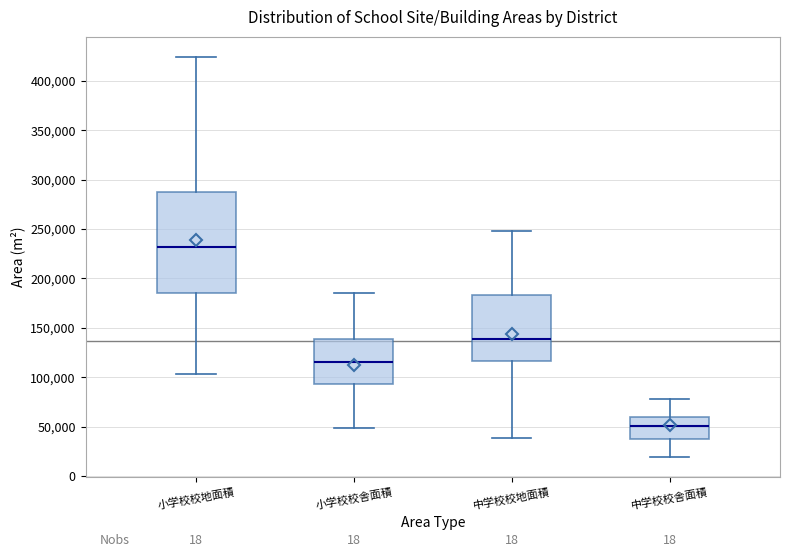

Reading left to right, read every box against the y-axis: the position of its median line, the range the box covers, and the ends of its whiskers. The values are not printed on the chart, so give them approximately, as read against the axis.

小学校校地面積: median 230000, box 185000 to 285000, whiskers 105000 to 425000
小学校校舎面積: median 115000, box 95000 to 140000, whiskers 50000 to 185000
中学校校地面積: median 140000, box 115000 to 185000, whiskers 40000 to 250000
中学校校舎面積: median 50000, box 40000 to 60000, whiskers 20000 to 80000